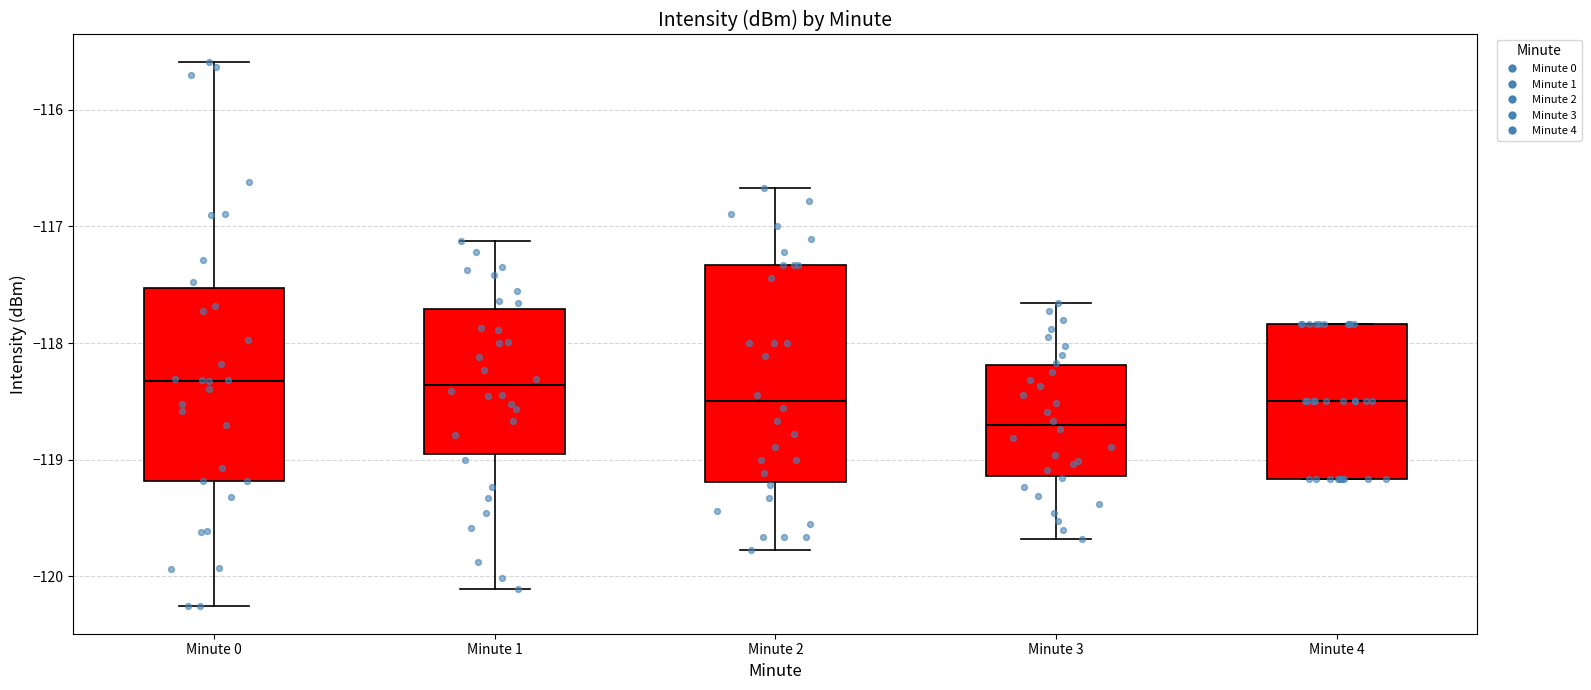

Reading left to right, transcribe this box plot: for each box, give where its median line is, the range the box spans, and where its two whiskers end, as read against the y-axis. The values are not printed on the chart, so give them approximately, as read against the axis.

Minute 0: median -118.3, box -119.2 to -117.5, whiskers -120.3 to -115.6
Minute 1: median -118.4, box -118.9 to -117.7, whiskers -120.1 to -117.1
Minute 2: median -118.5, box -119.2 to -117.3, whiskers -119.8 to -116.7
Minute 3: median -118.7, box -119.1 to -118.2, whiskers -119.7 to -117.7
Minute 4: median -118.5, box -119.2 to -117.8, whiskers -119.2 to -117.8